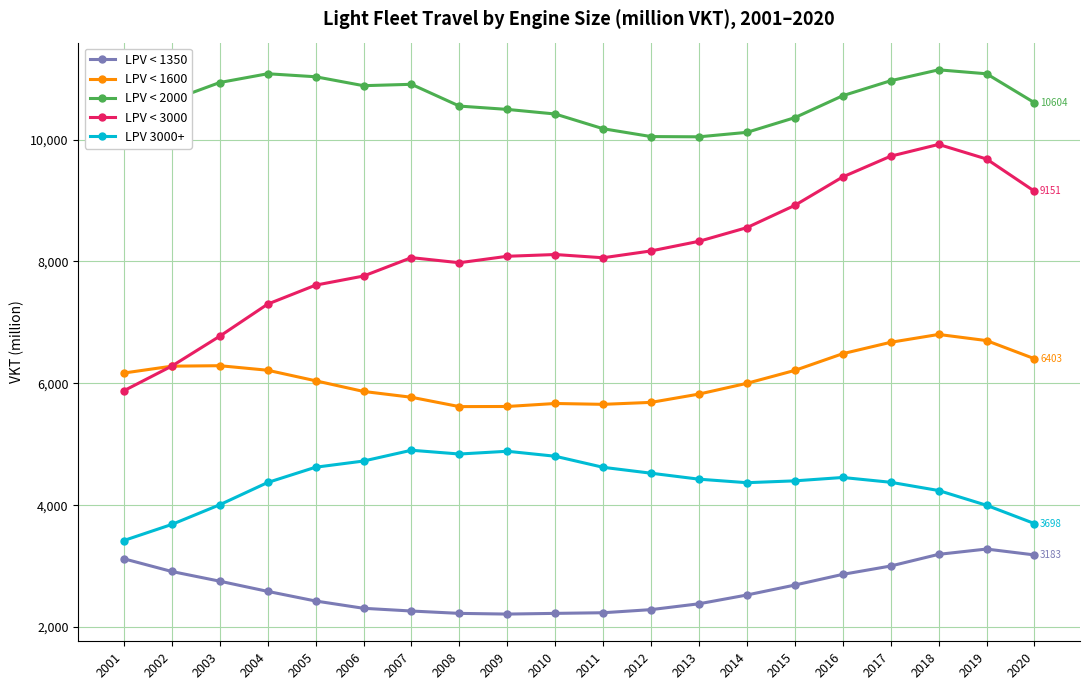

Which series has the largest total across all categories?

LPV < 2000